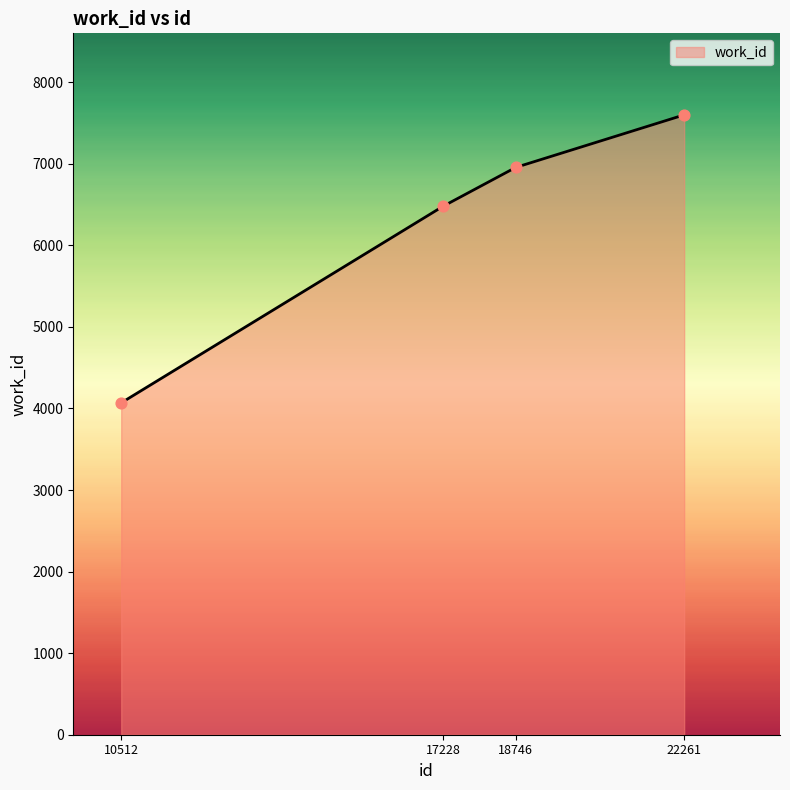

What is the ratio of the value at 22261 to the value at 10512?

1.9